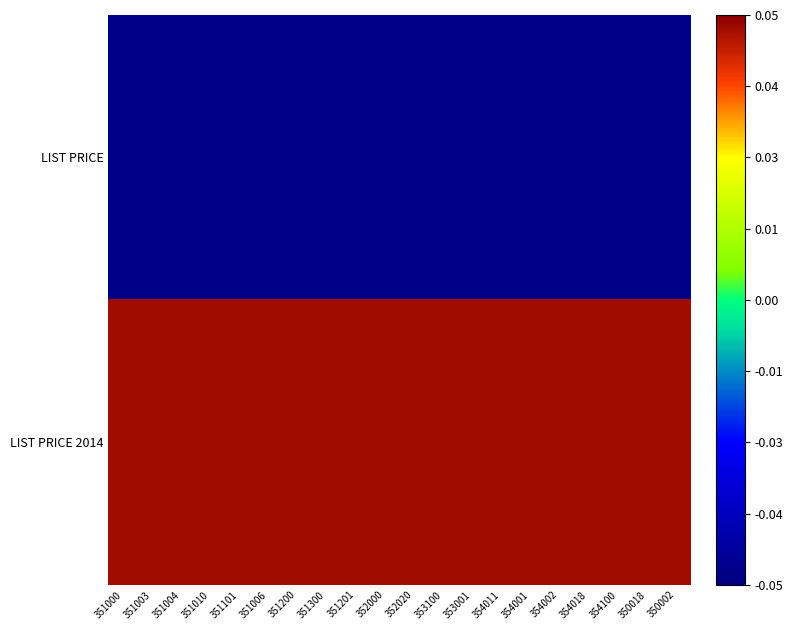

Rank the series by their maximum value, from lowest to highest.

LIST PRICE, LIST PRICE 2014